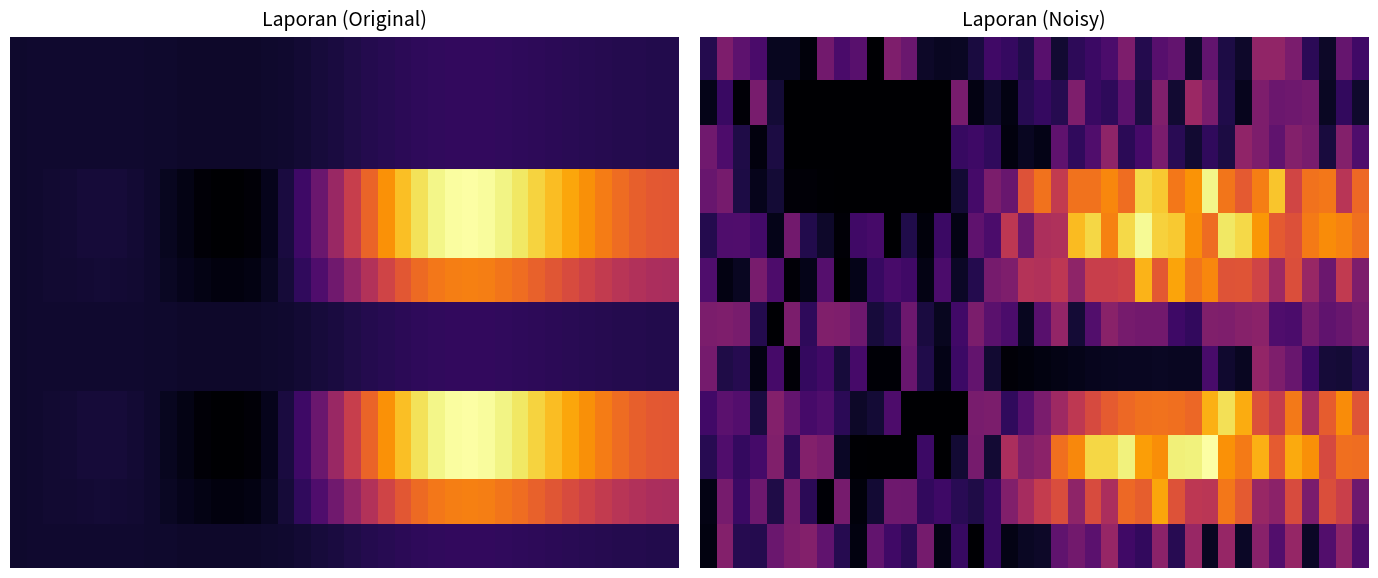

At which category is the sum across all series the highest?

27